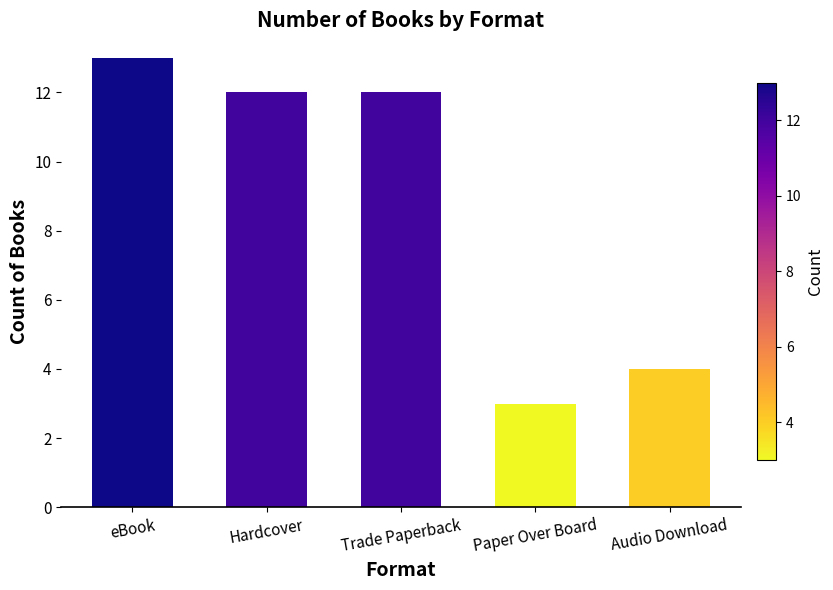

How many bars are there in total?

5